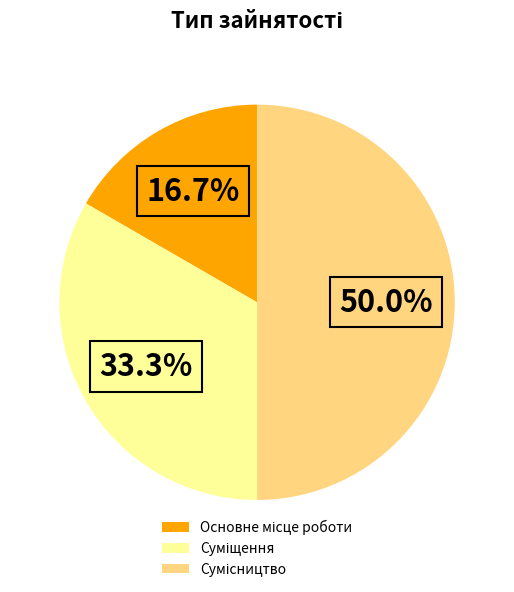

Is the sum of Суміщення and Основне місце роботи greater than half?

No